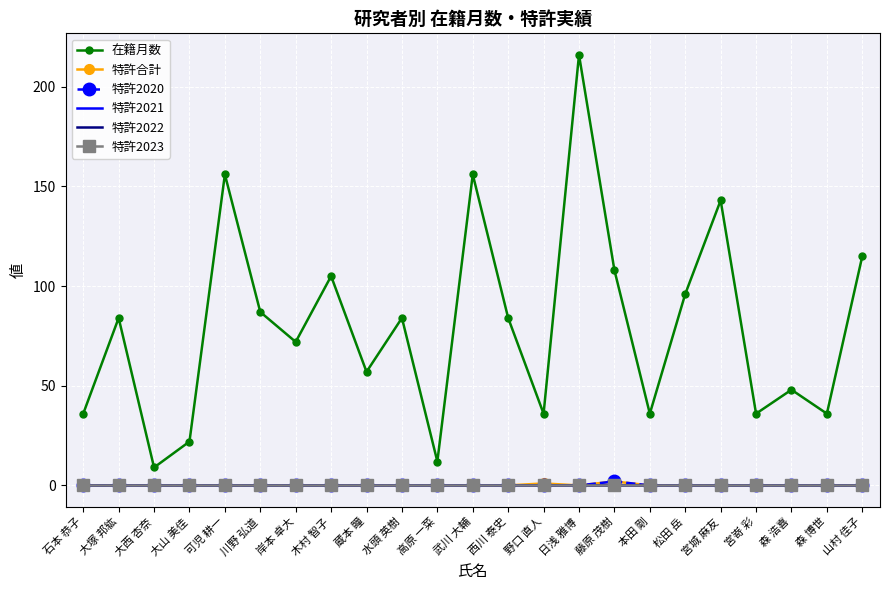

At which category is the sum across all series the highest?

日浅 雅博